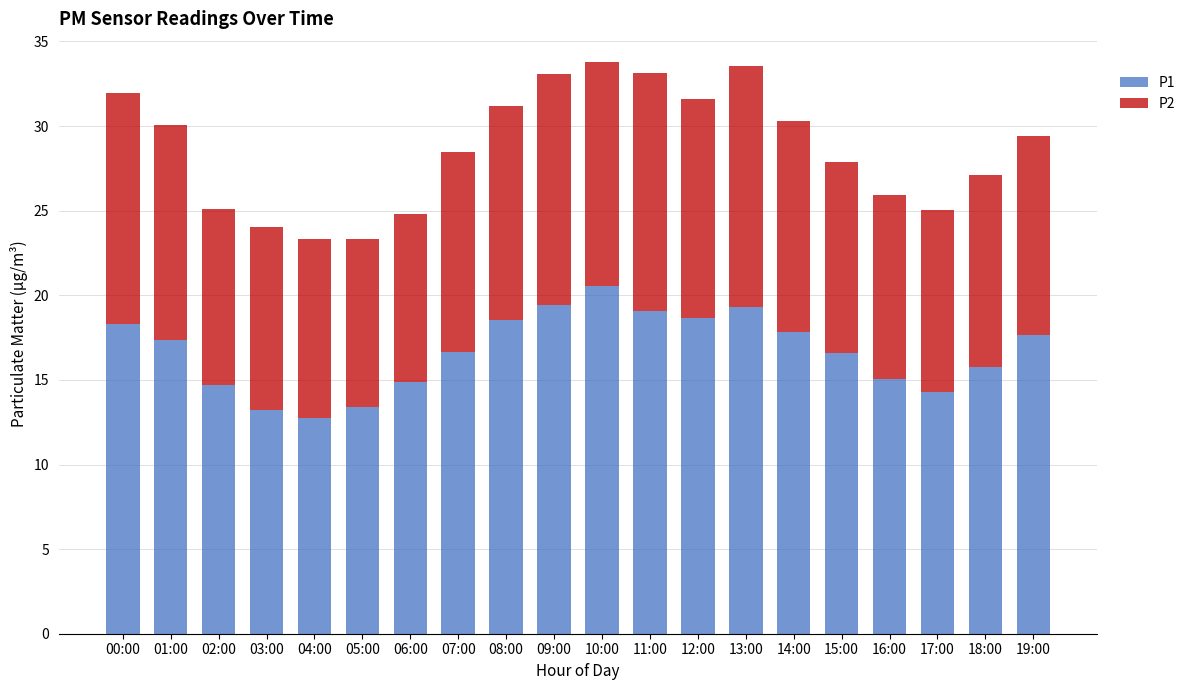

Is it true that P1 equals 17.4 at 04:00?

False